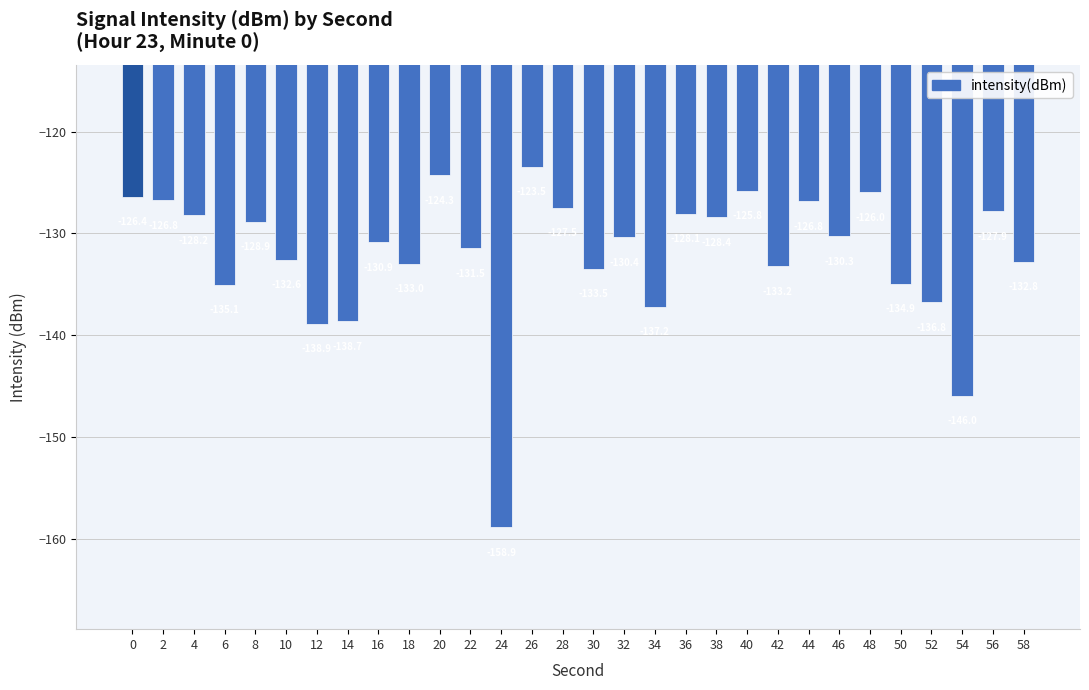

How many bars are there in total?

30